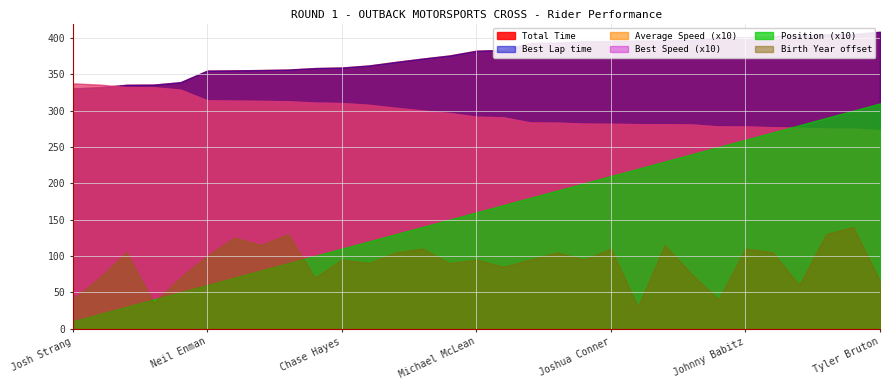

What is the label of the 28th point from the right?

Tyler Medaglia